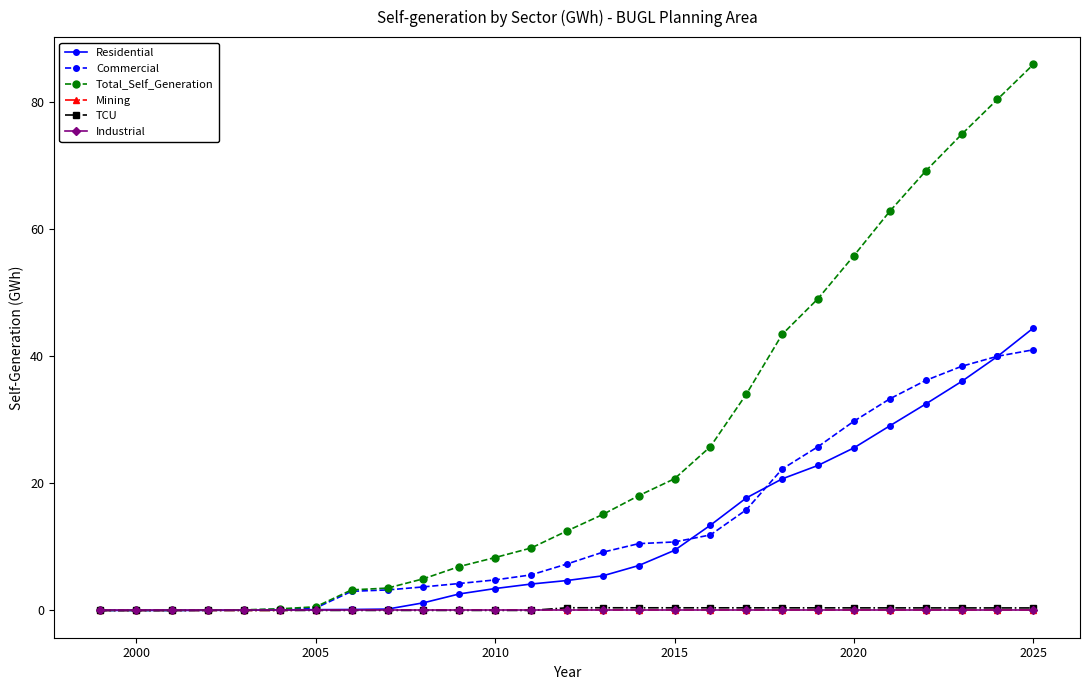

What is the highest value of the Residential series?

44.4